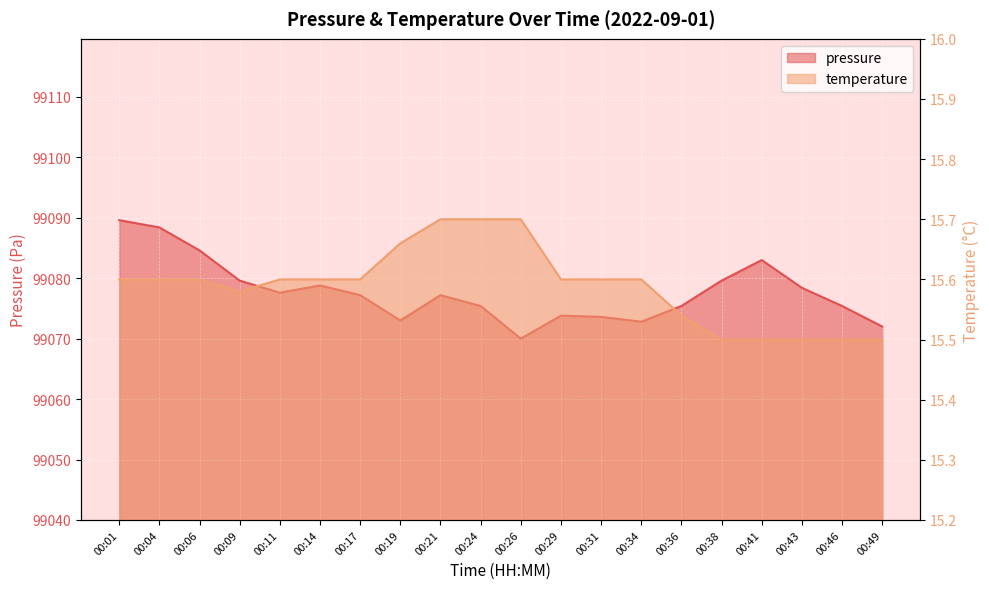

Which series has the largest total across all categories?

pressure